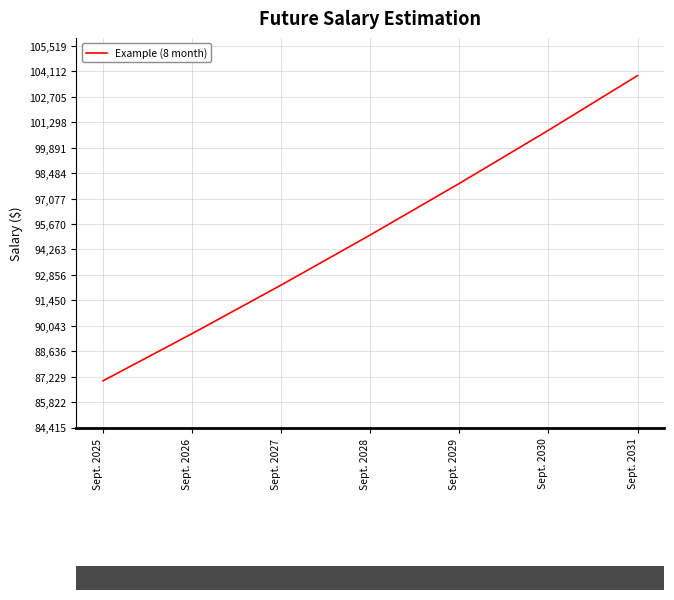

Is it true that the value at Sept. 2028 is 19116?

False